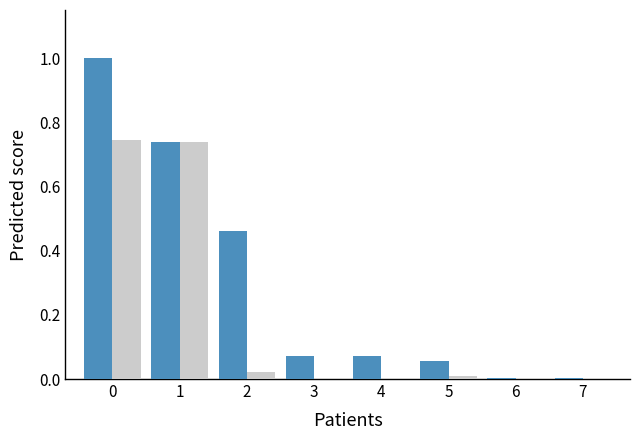

What is the maximum value shown in the chart?

1.0